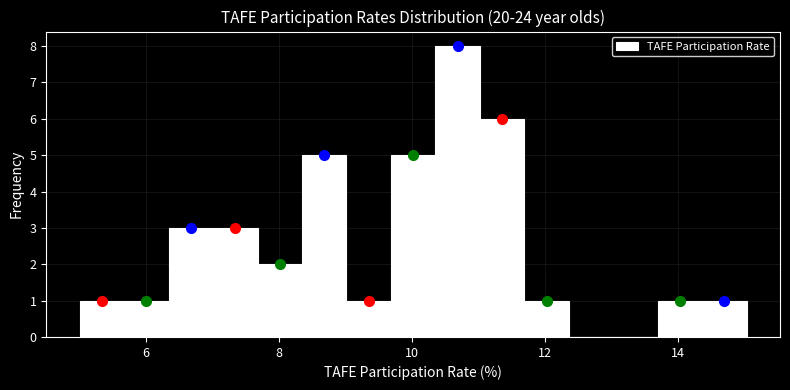

Around what value on the x-axis is the tallest bar? Give the approximate position of its centre, as read against the axis.

10.6